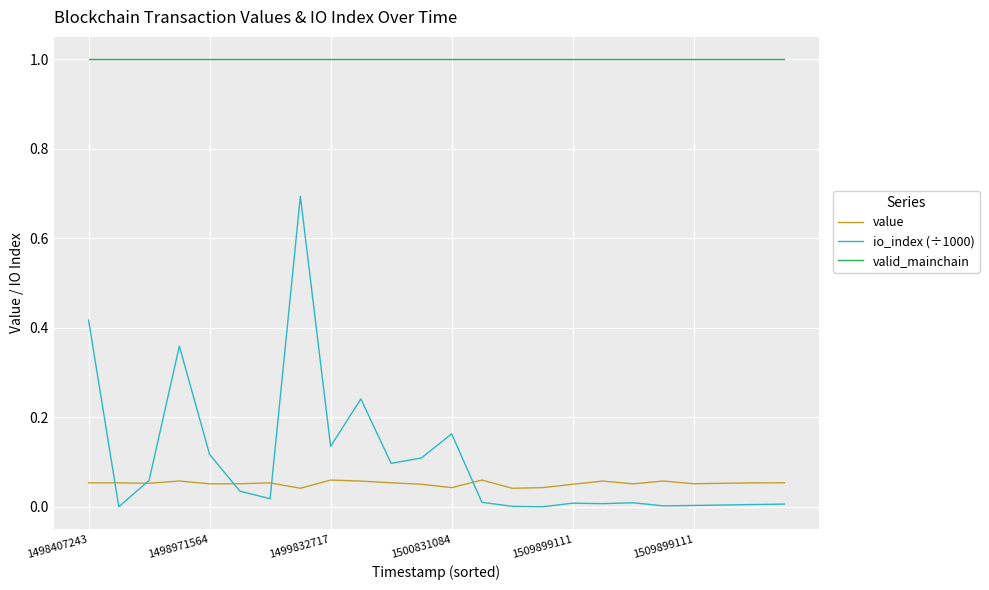

What is the maximum value shown in the chart?

1.0